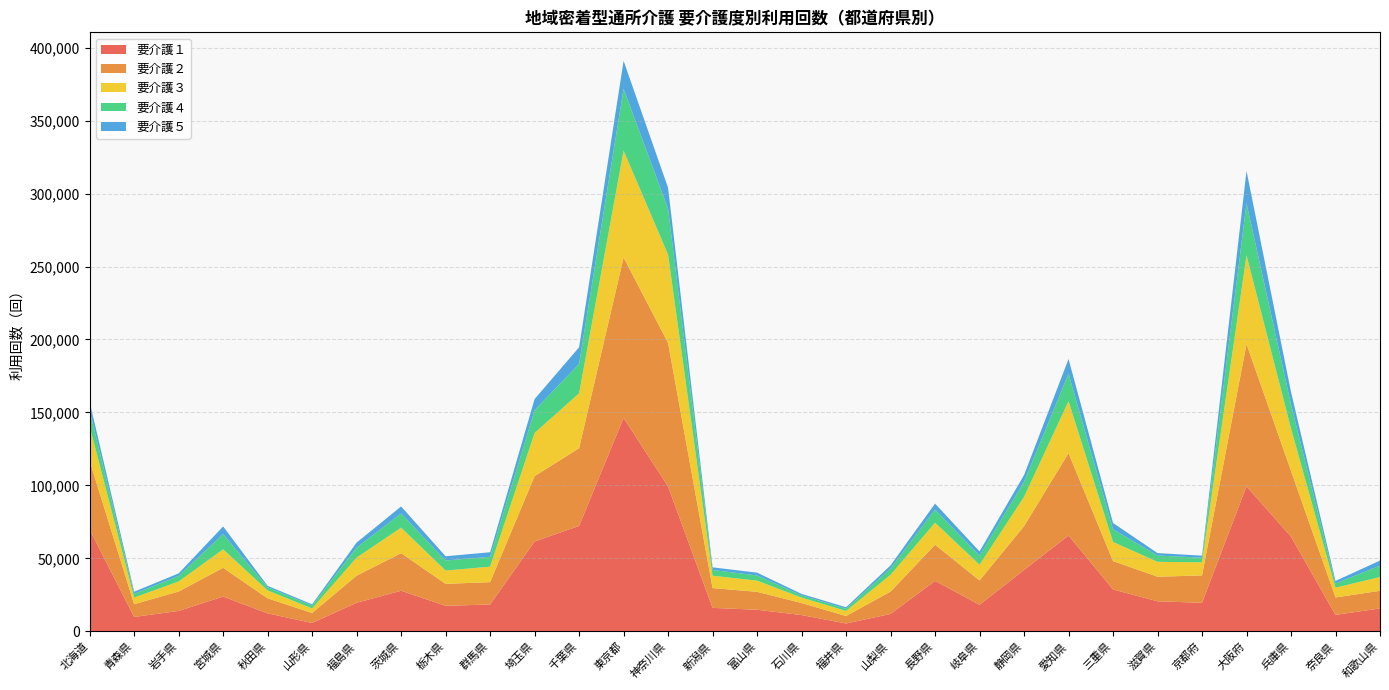

Reading left to right, what are all the values shown in this chart?

要介護１: 69708	9816	13955	23811	12285	5695	19548	27785	17482	18357	61550	72216	146265	99210	16054	14755	11130	5367	11867	34504	18201	42006	65631	28667	20551	19545	99403	64839	11258	15653
要介護２: 47111	8783	13309	19701	10307	6854	18588	25766	15043	15344	44801	53252	109951	98432	13569	12300	8258	5115	15352	24808	16667	30048	56480	19472	16867	18751	97464	45133	11941	12105
要介護３: 23654	4518	6887	12679	5426	3111	12391	17473	9114	10616	29623	37634	73213	60558	8469	7679	3723	3476	11522	15130	10758	20073	35578	13114	10189	9000	60881	29039	6694	9437
要介護４: 10925	2545	3860	10392	2174	1965	6868	9725	6889	6766	15539	20191	42434	31391	3929	3572	1514	1526	4329	8996	6214	10309	18912	8700	4328	3149	35655	16492	2859	7809
要介護５: 5713	1480	1677	5287	946	862	3403	4822	2905	3096	7656	11374	19114	14399	1818	1890	997	984	2100	4080	2892	4639	10017	4303	1672	1400	22134	8527	1758	3485